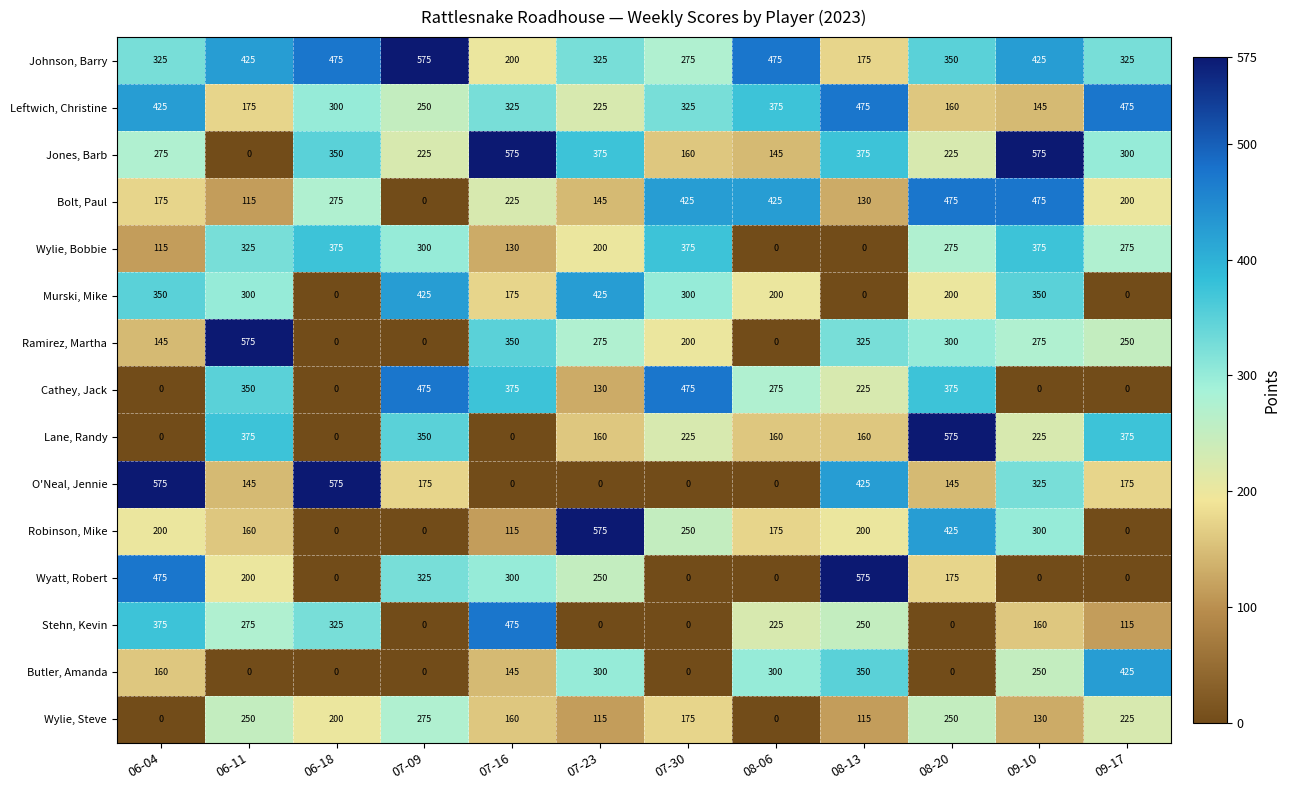

What is the sum of the Cathey, Jack values at 08-13 and 07-16?

600